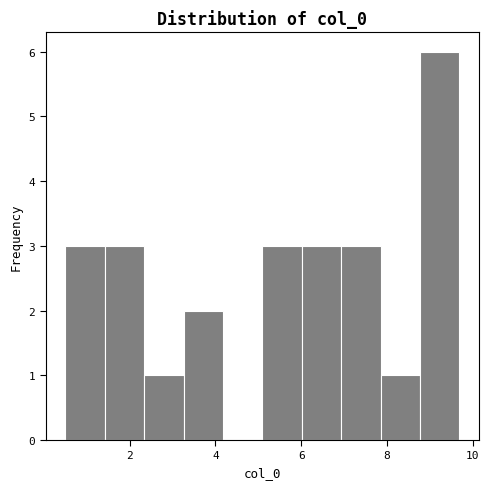

Reading left to right, transcribe this chart: for each bar, give the range it covers on the x-axis and its height. Neither the bar edges nor the heights are printed on the chart, so give them approximately, as read against the axes.

0.4 to 1.4: 3
1.4 to 2.4: 3
2.4 to 3.2: 1
3.2 to 4.2: 2
4.2 to 5.0: 0
5.0 to 6.0: 3
6.0 to 7.0: 3
7.0 to 7.8: 3
7.8 to 8.8: 1
8.8 to 9.6: 6